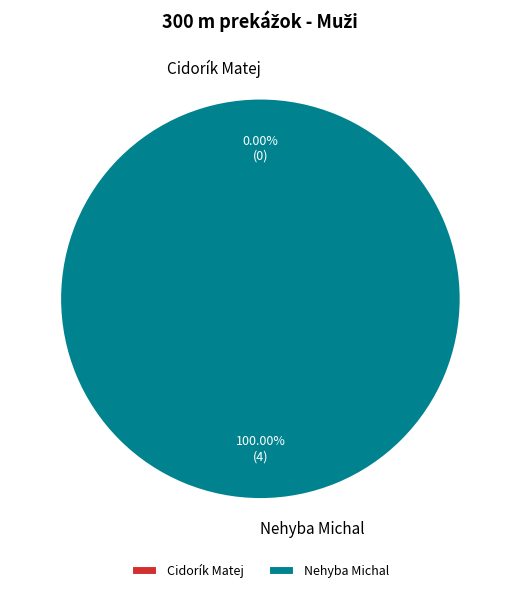

Rank the categories by value from highest to lowest.

Nehyba Michal, Cidorík Matej